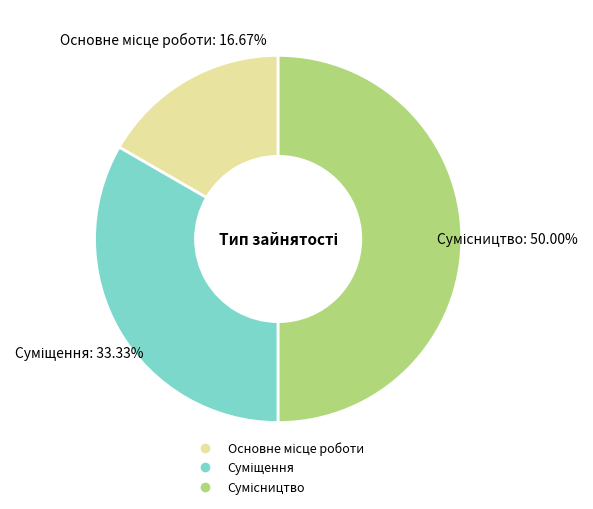

Approximately how many times larger is the value at Основне місце роботи compared to Суміщення?

0.5